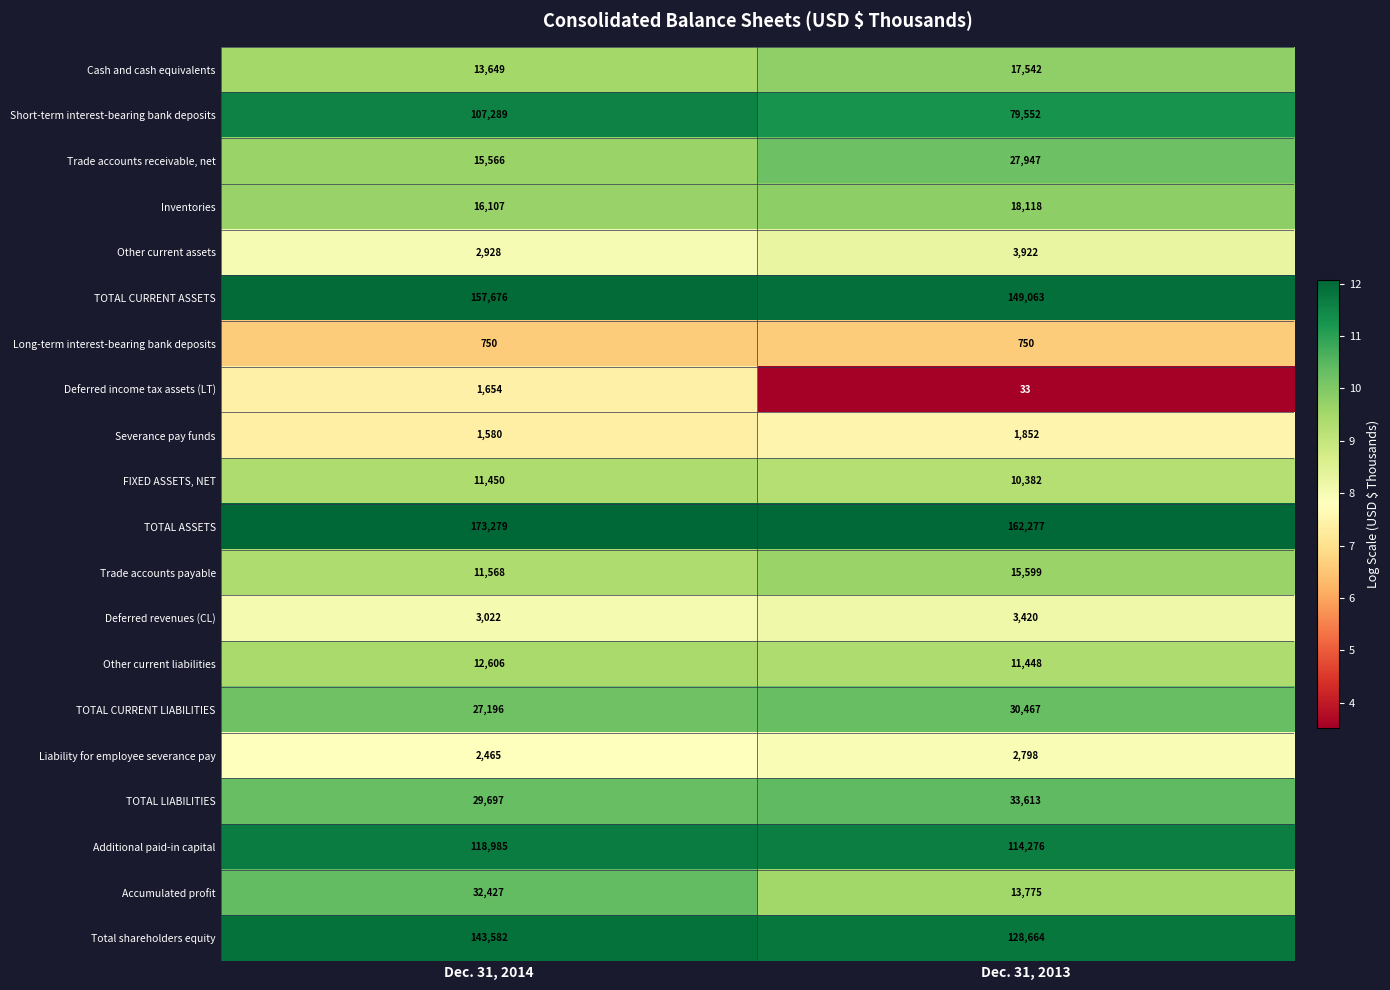

Is it true that TOTAL ASSETS equals 60374 at Dec. 31, 2013?

False